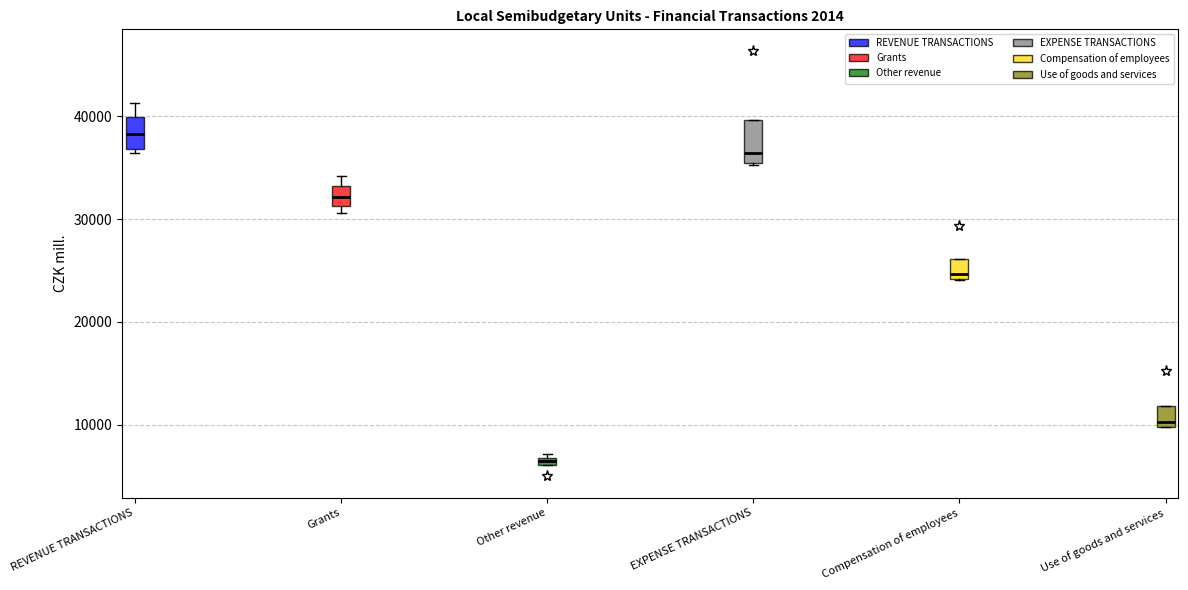

Which box has the lowest median line?

Other revenue